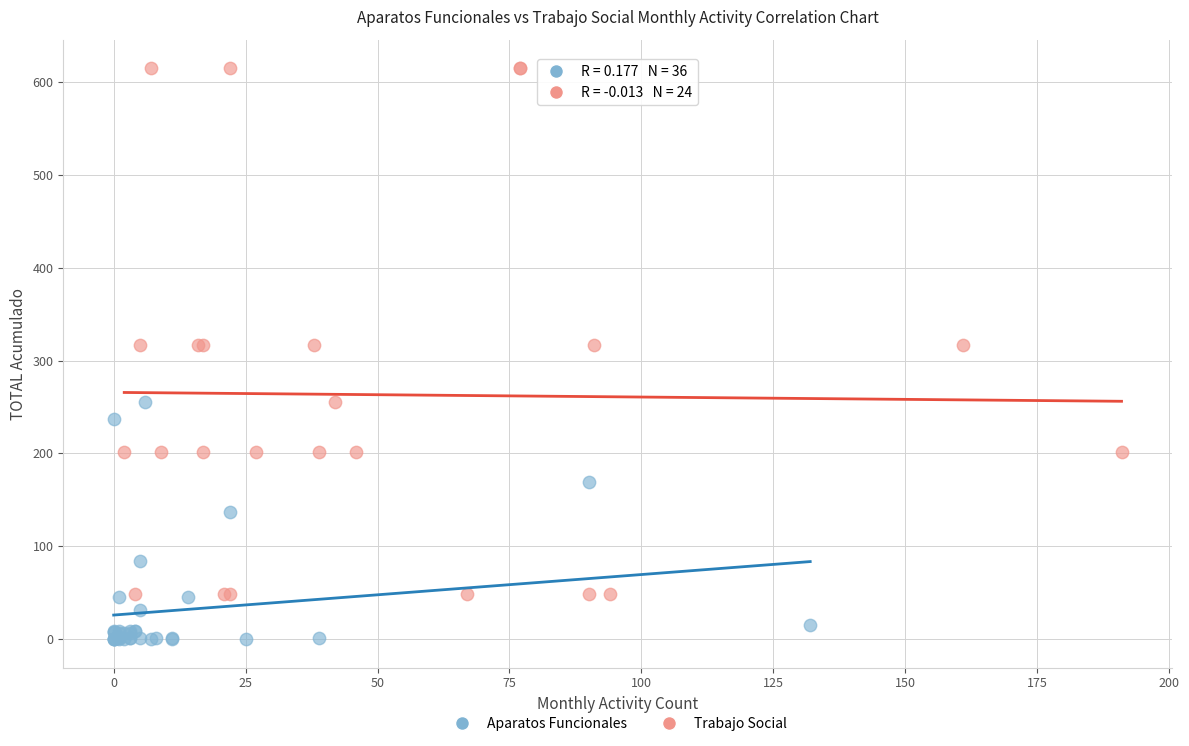

Which series has the largest Y range (max minus min)?

Trabajo Social